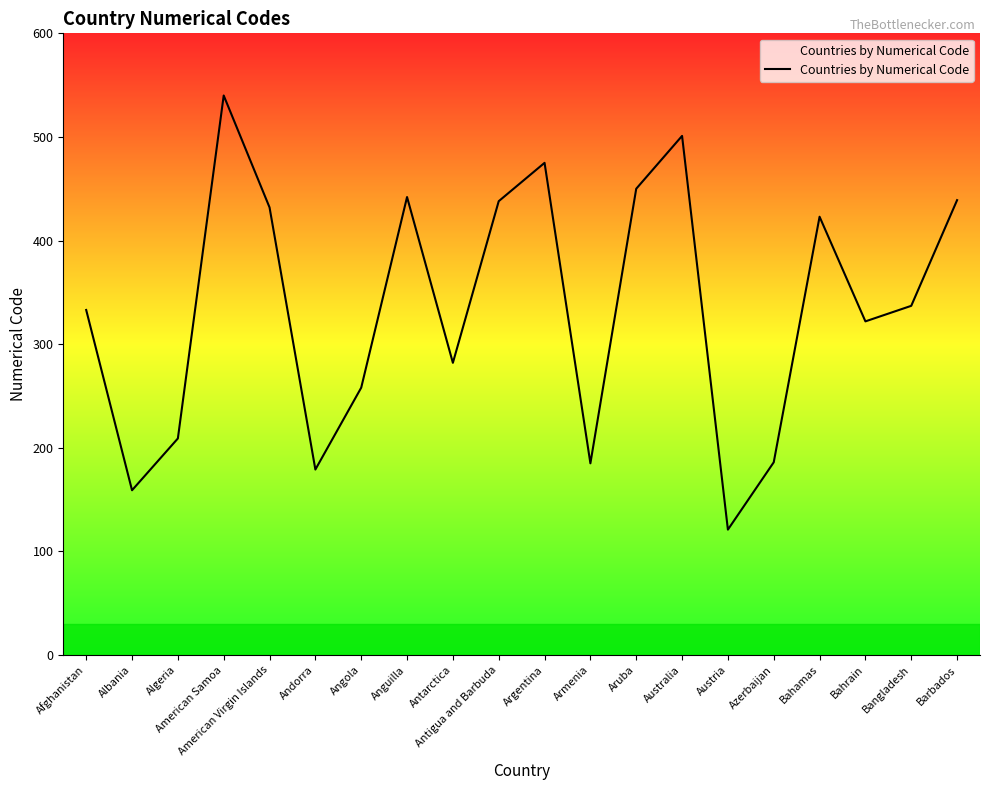

What is the difference between the values at Argentina and Azerbaijan?

289